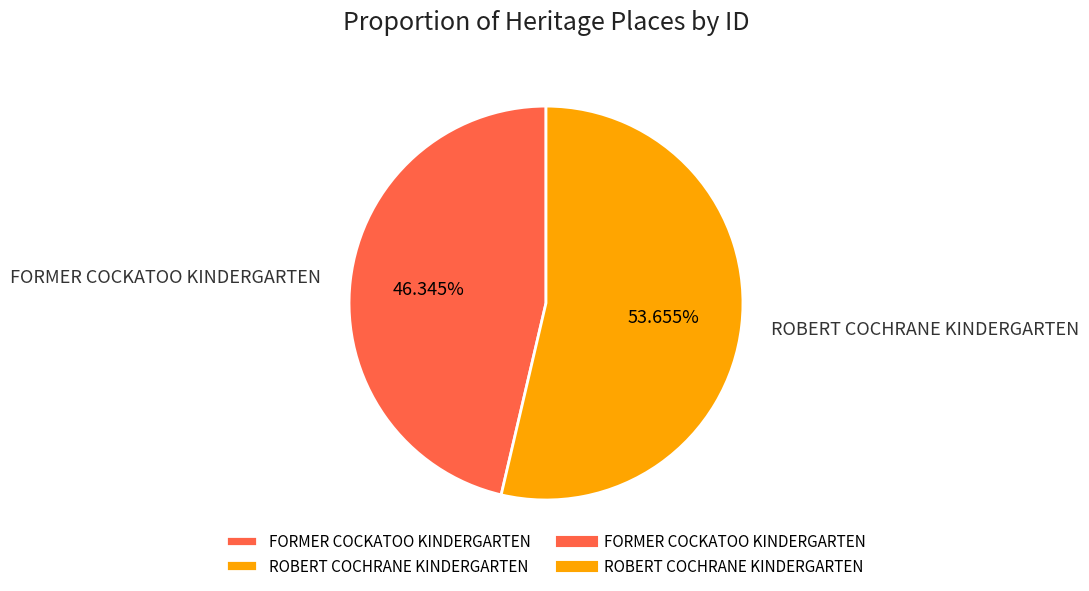

Combined, do ROBERT COCHRANE KINDERGARTEN and FORMER COCKATOO KINDERGARTEN account for over 50%?

Yes